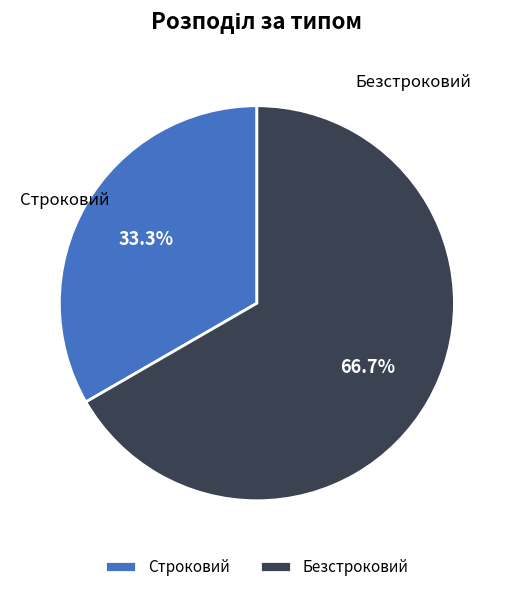

To the nearest percent, what is the average slice percentage?

50%